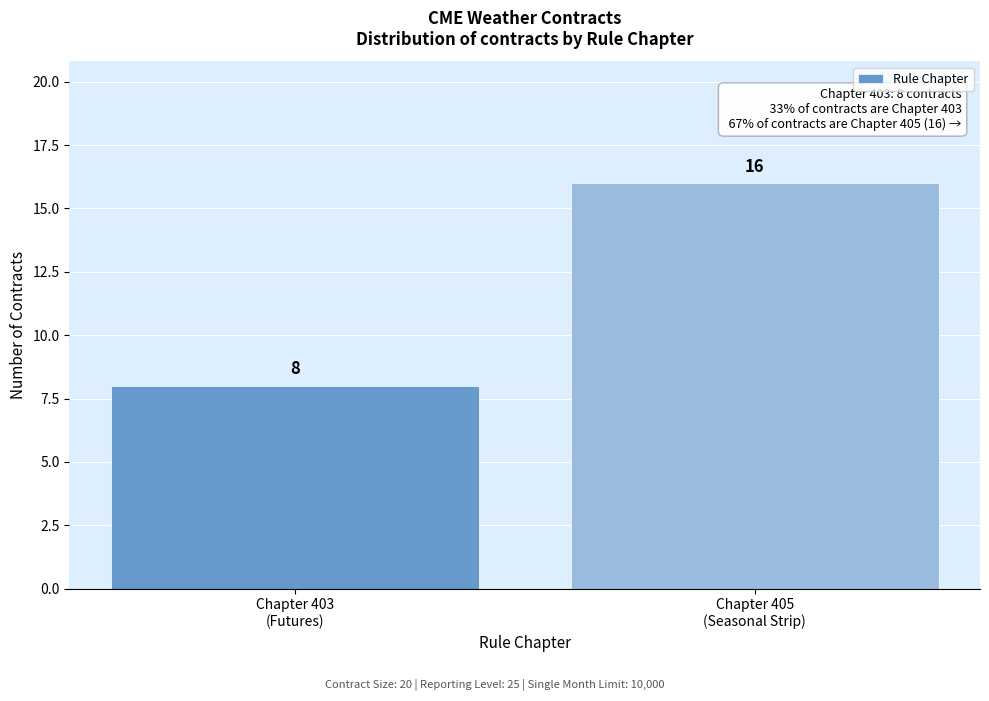

Reading left to right, list all the values displayed in this chart.

8	16